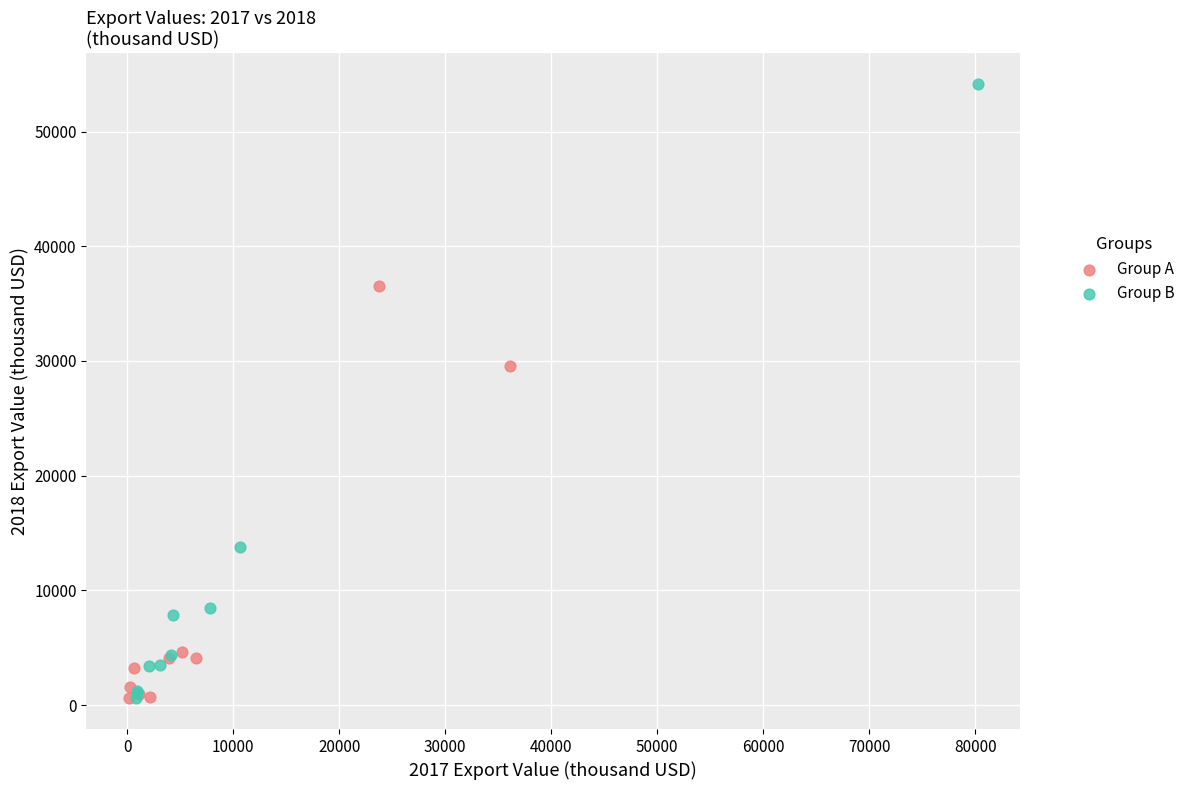

Which series has the widest spread of Y values?

Group B